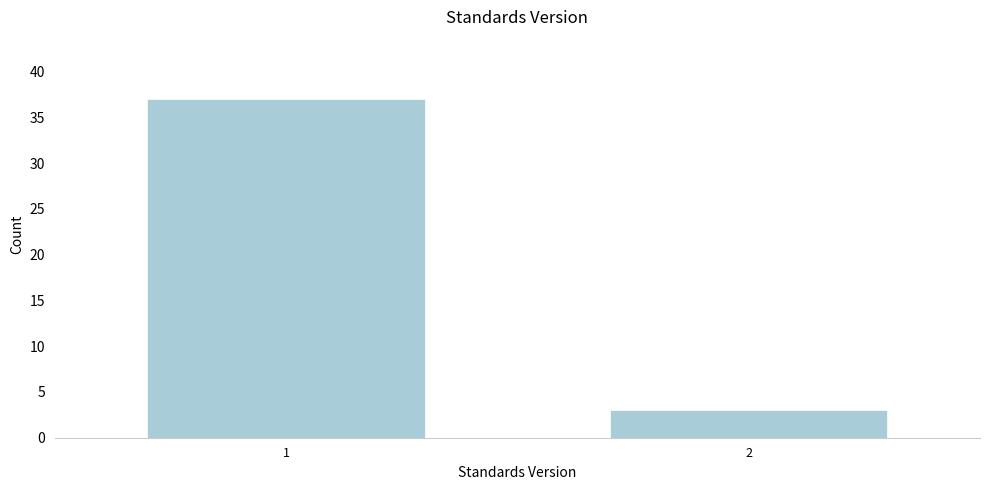

Reading right to left, extract all data points from this chart.

3	37